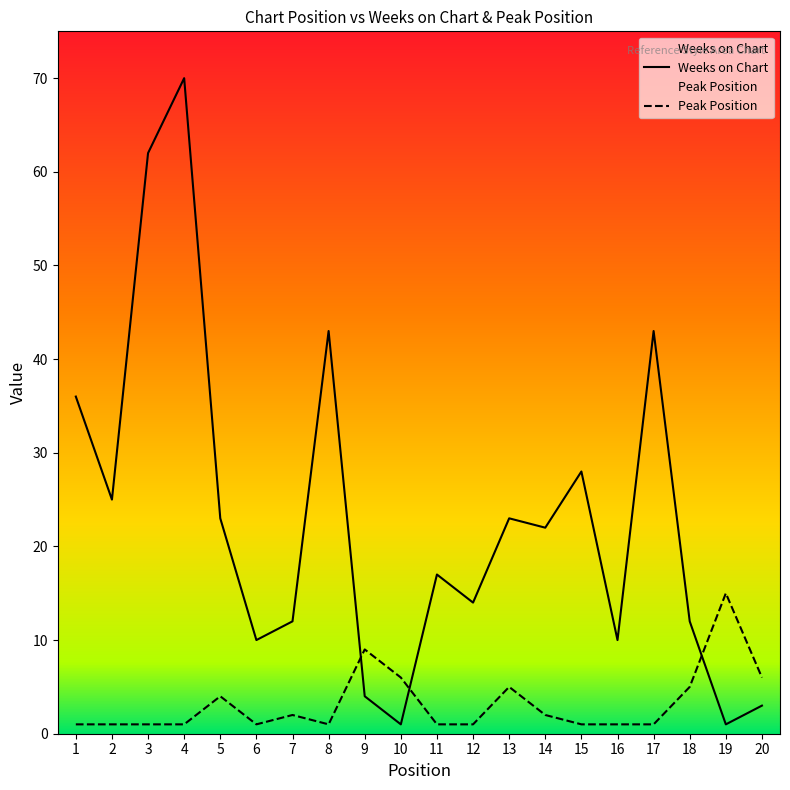

What is the sum of the Weeks on Chart values at 10 and 19?

2